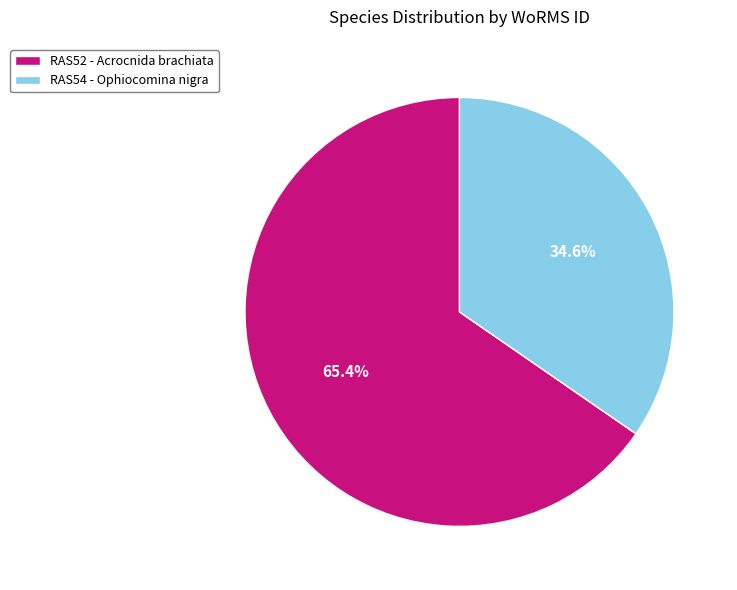

Which category has the biggest portion of the pie?

RAS52 - Acrocnida brachiata